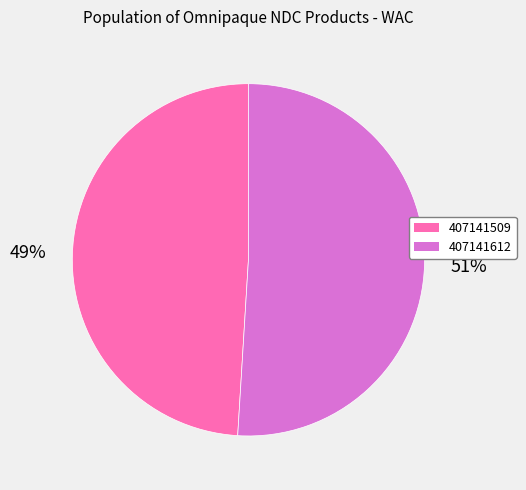

Rank the categories by value from highest to lowest.

407141612, 407141509